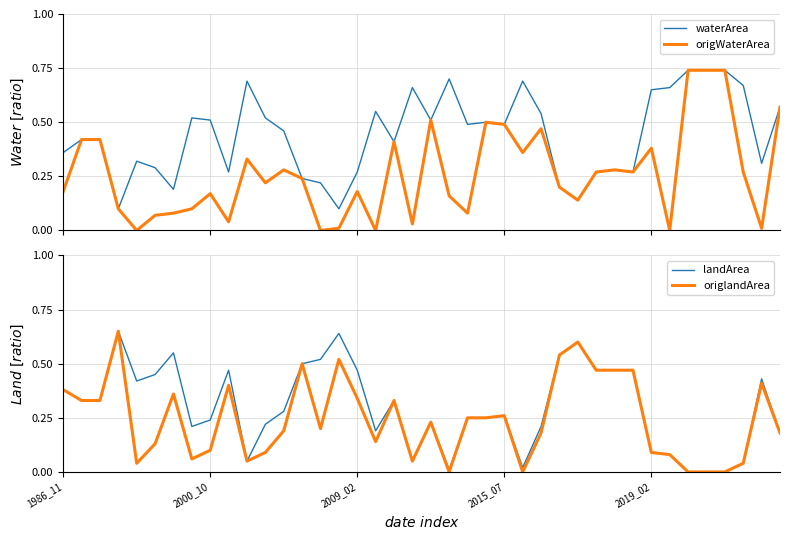

How many series are shown in this chart?

4